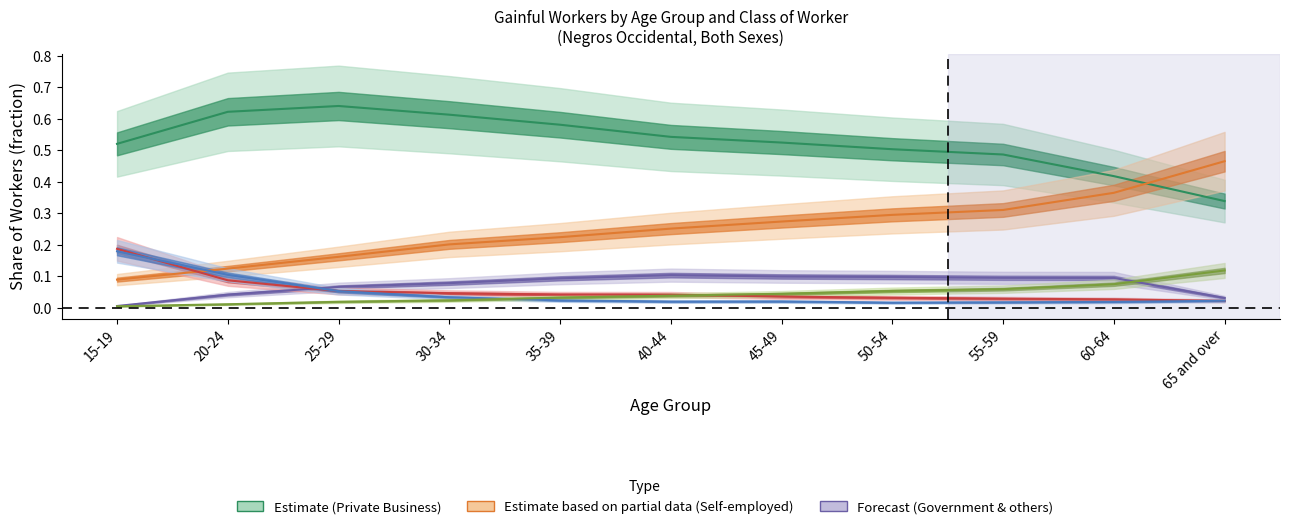

What is the difference between the Self-employed values at 20-24 and 60-64?

0.2